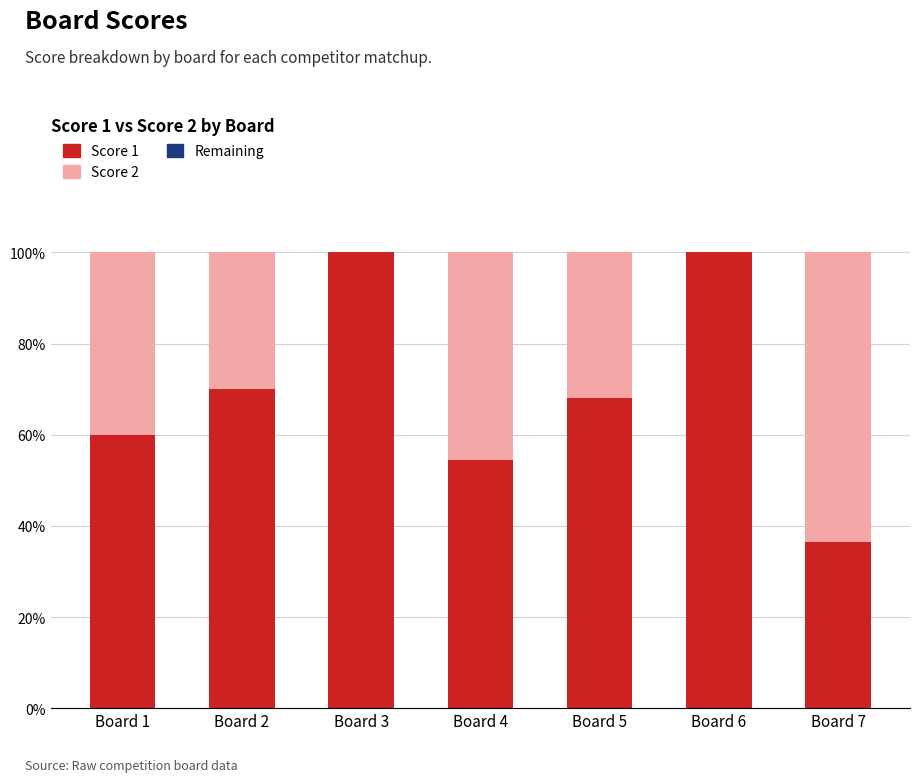

Is it true that Score 1 equals 167.9 at Board 3?

False